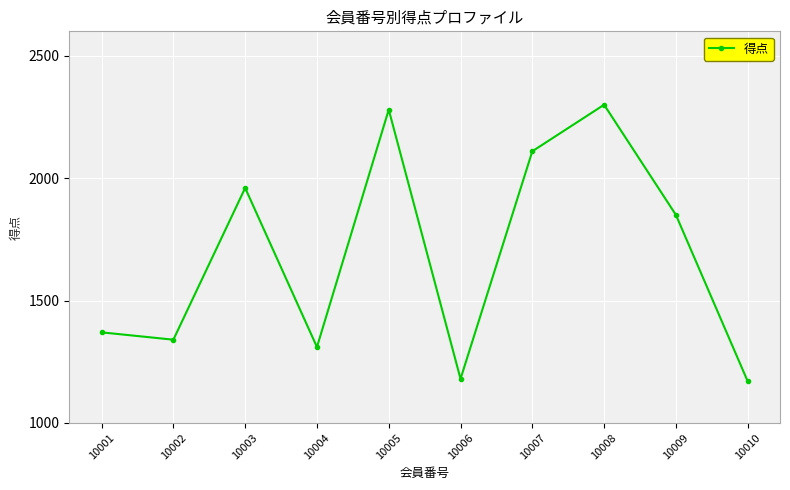

What is the sum of all values?

16870